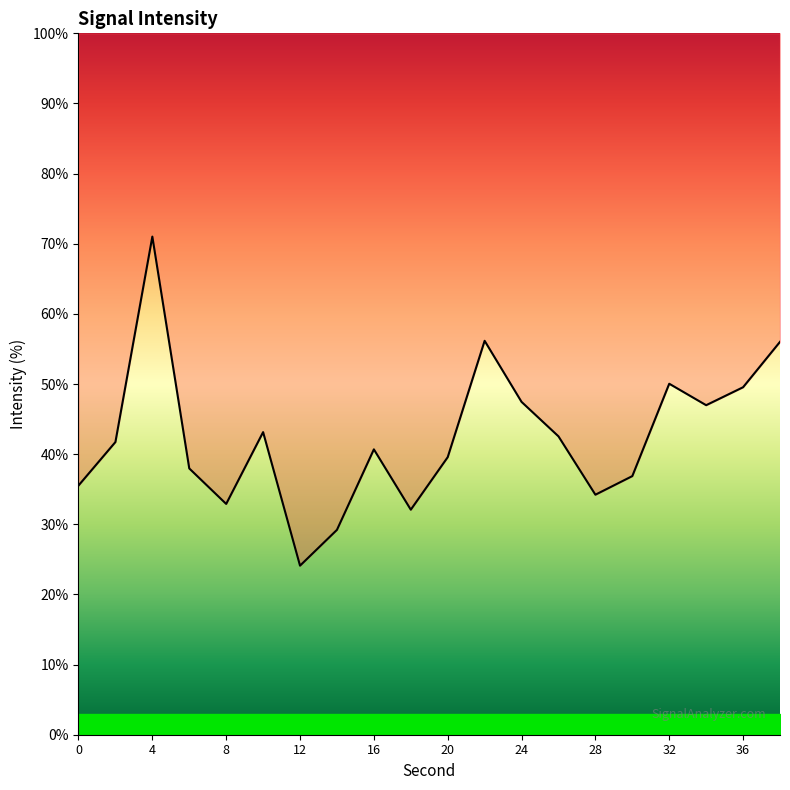

What is the sum of all values?

847.8